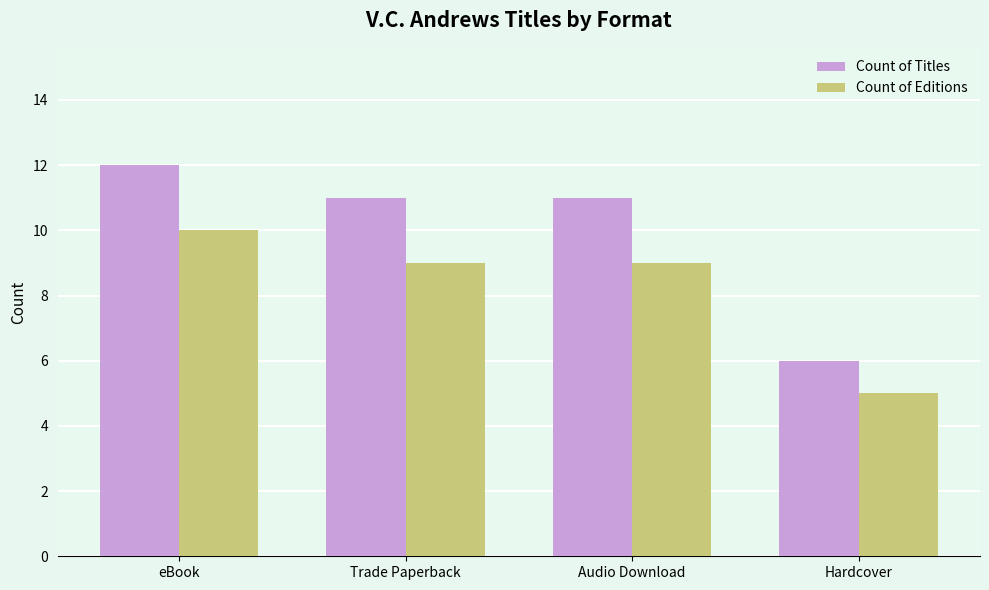

Rank the series by their maximum value, from lowest to highest.

Count of Editions, Count of Titles